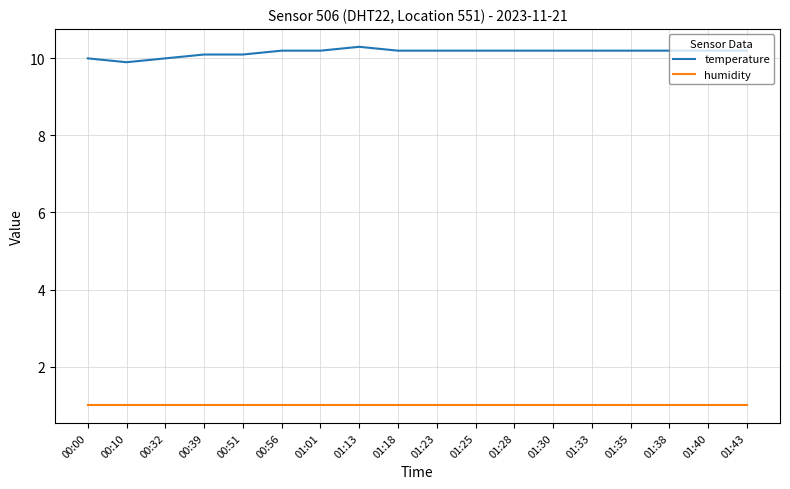

What is the highest value of the temperature series?

10.3